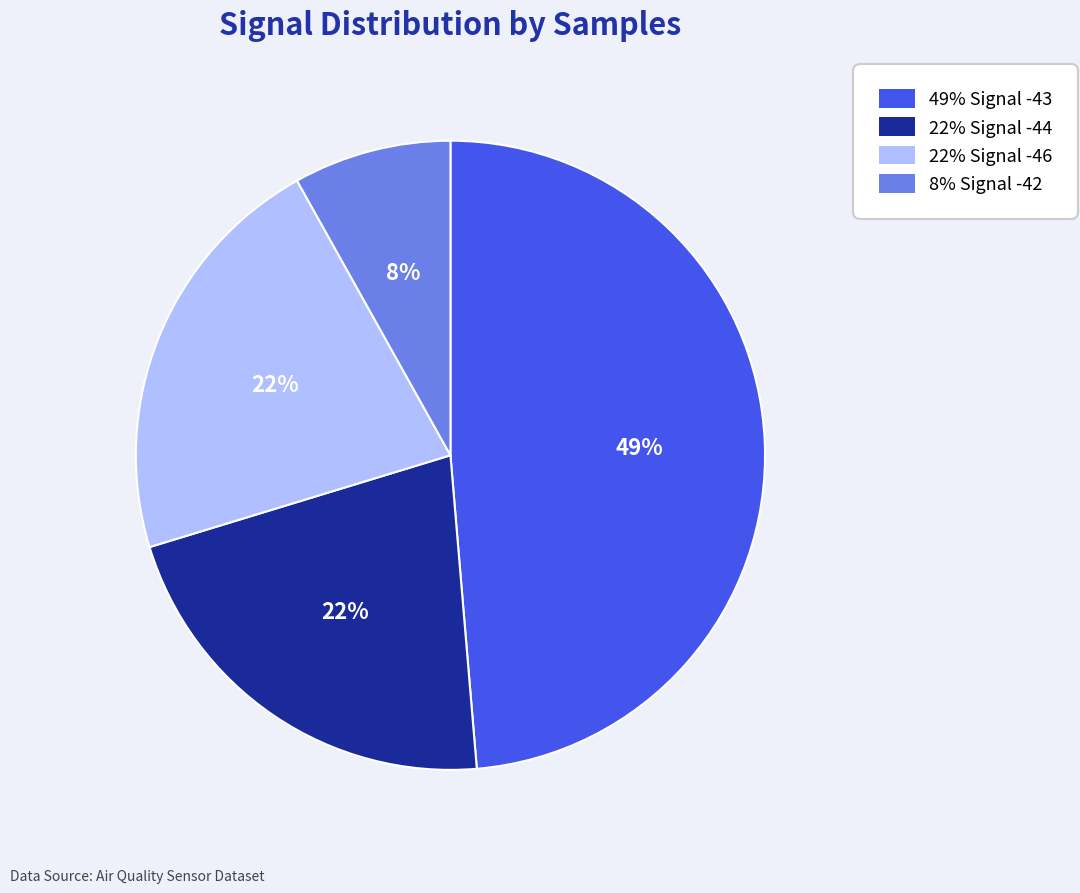

Does any single category account for the majority?

No